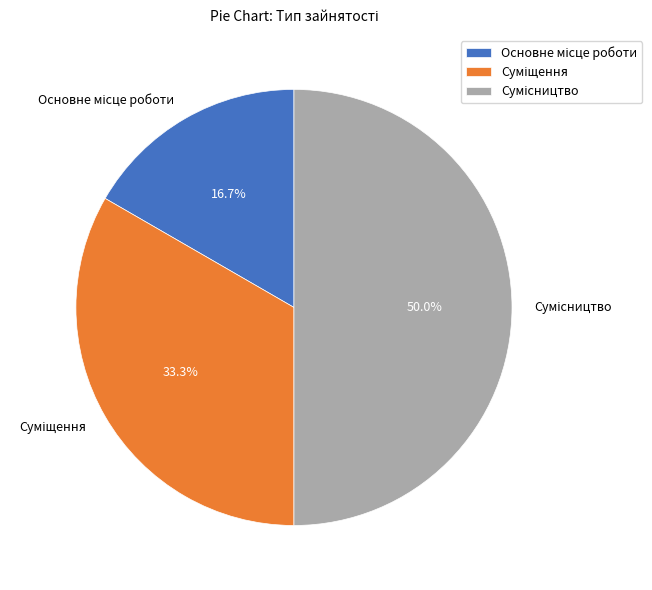

Is there a majority slice in this chart?

No